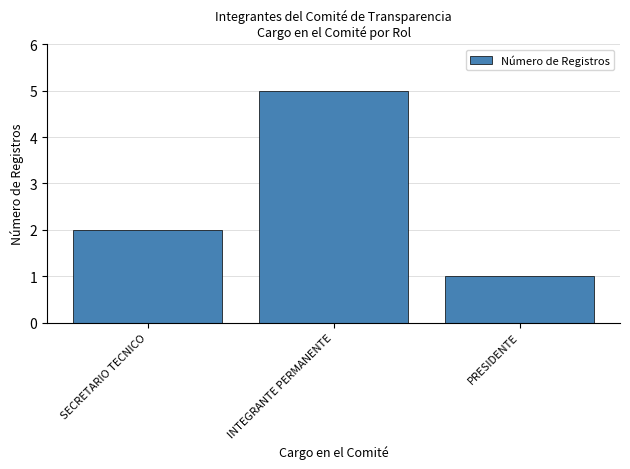

Reading left to right, transcribe all the data shown in this chart.

SECRETARIO TECNICO=2	INTEGRANTE PERMANENTE=5	PRESIDENTE=1